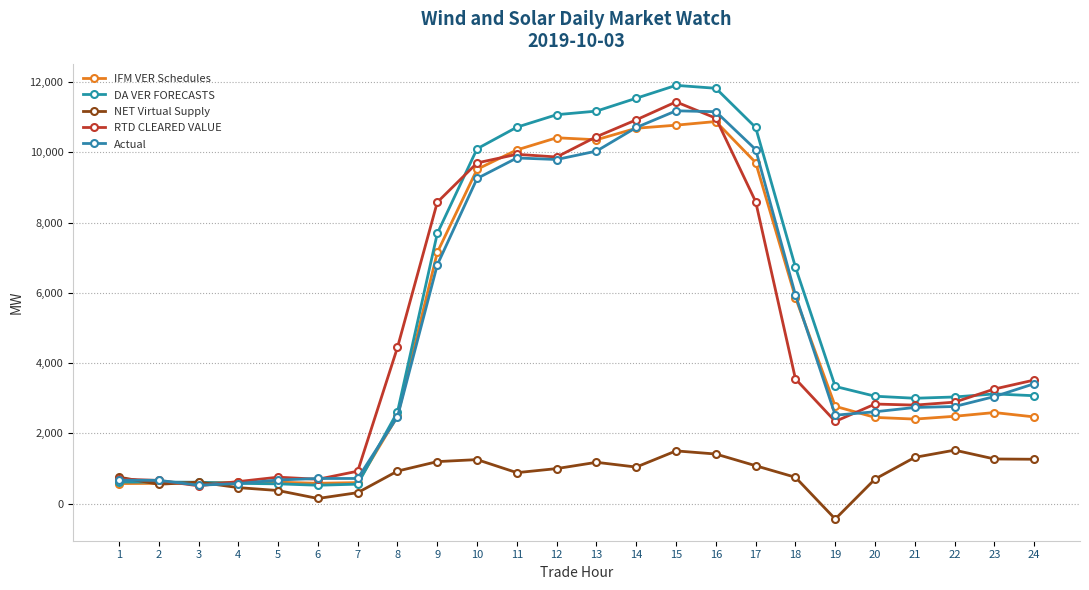

Rank the categories by DA VER FORECASTS value from lowest to highest.

6, 7, 5, 4, 3, 2, 1, 8, 21, 22, 20, 24, 23, 19, 18, 9, 10, 17, 11, 12, 13, 14, 16, 15